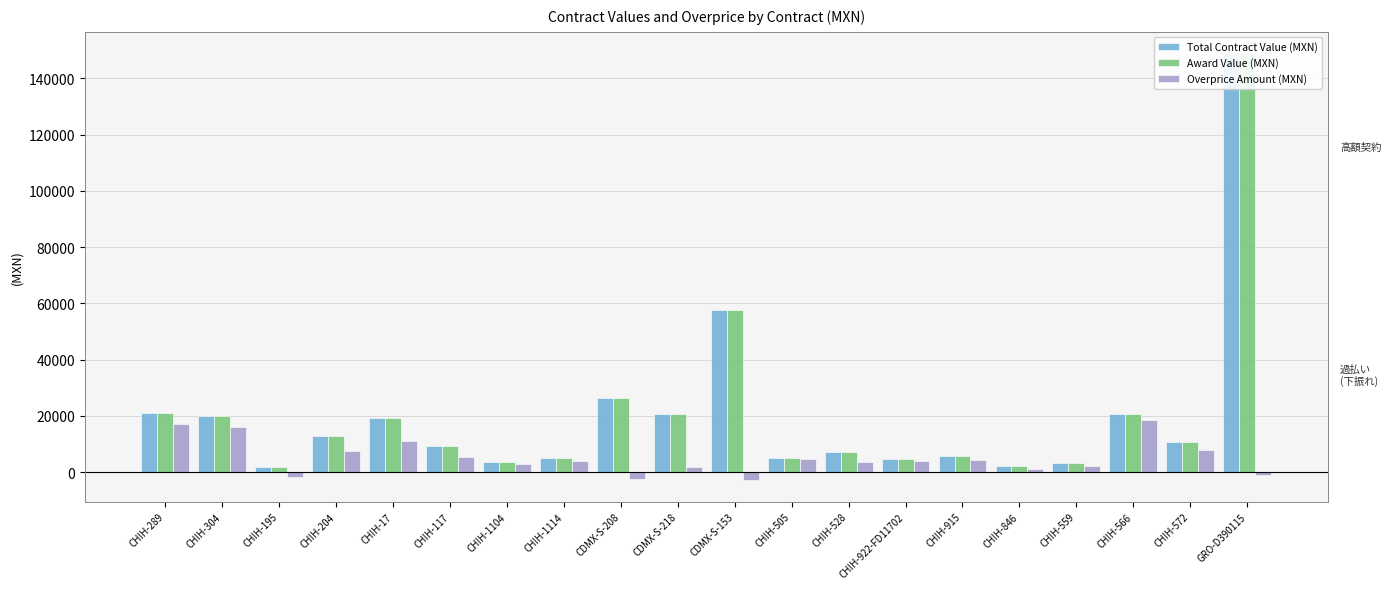

What are all the series names shown in the legend?

Total Contract Value (MXN), Award Value (MXN), Overprice Amount (MXN)